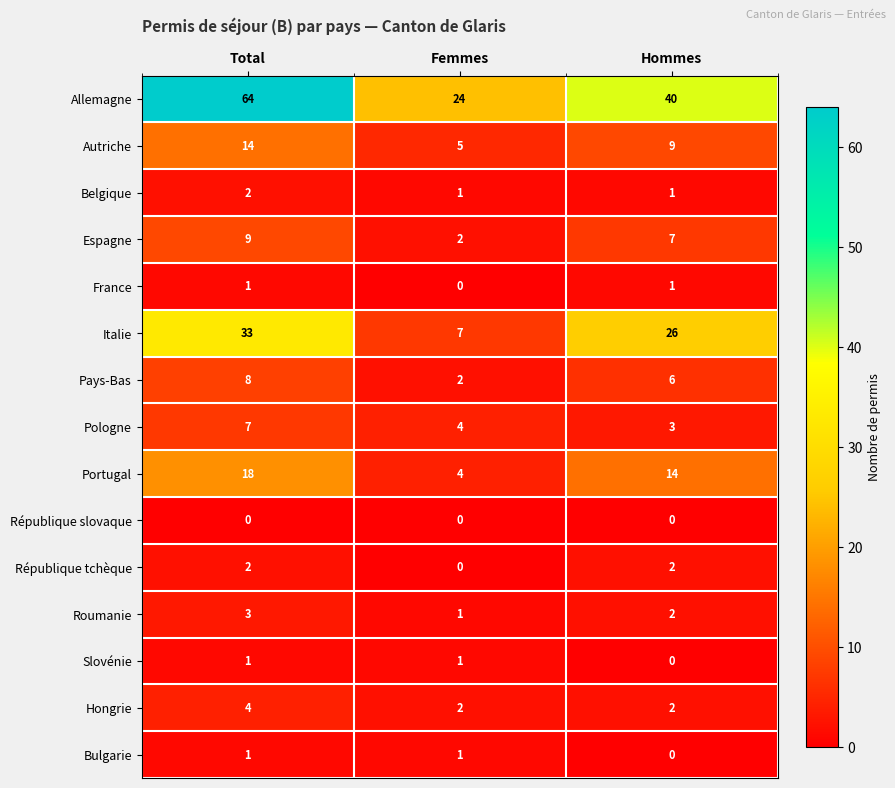

What is the maximum value shown in the chart?

64